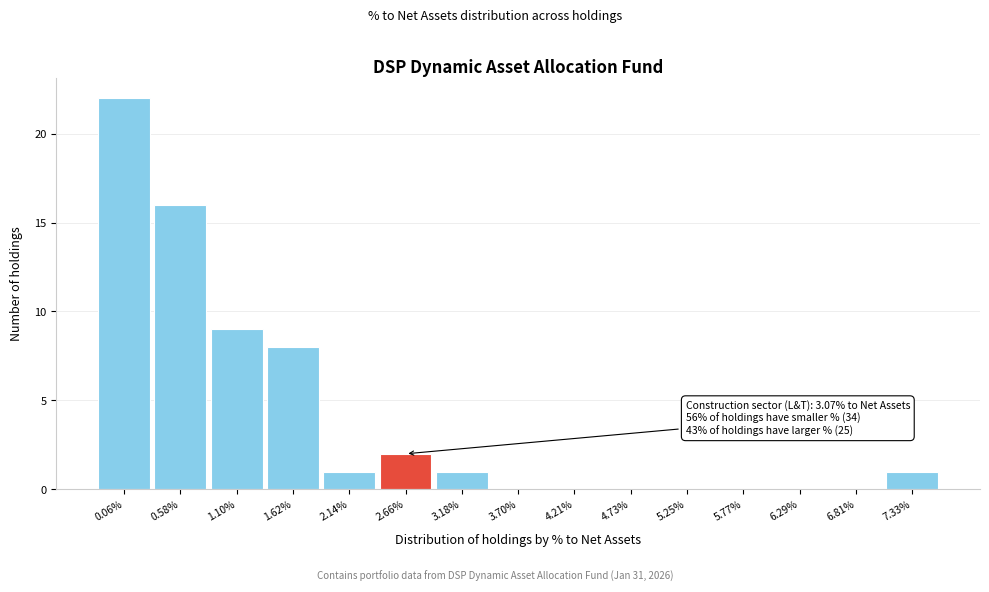

Reading left to right, list all the values displayed in this chart.

0.06%=22	0.58%=16	1.10%=9	1.62%=8	2.14%=1	2.66%=2	3.18%=1	3.70%=0	4.21%=0	4.73%=0	5.25%=0	5.77%=0	6.29%=0	6.81%=0	7.33%=1